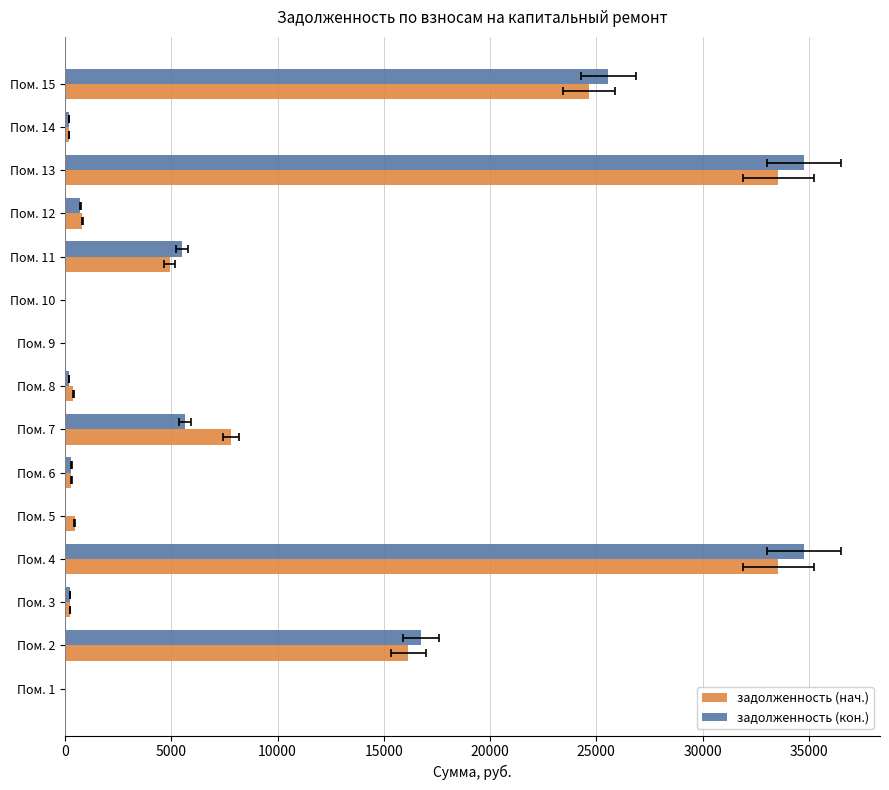

What are all the series names shown in the legend?

задолженность (нач.), задолженность (кон.)